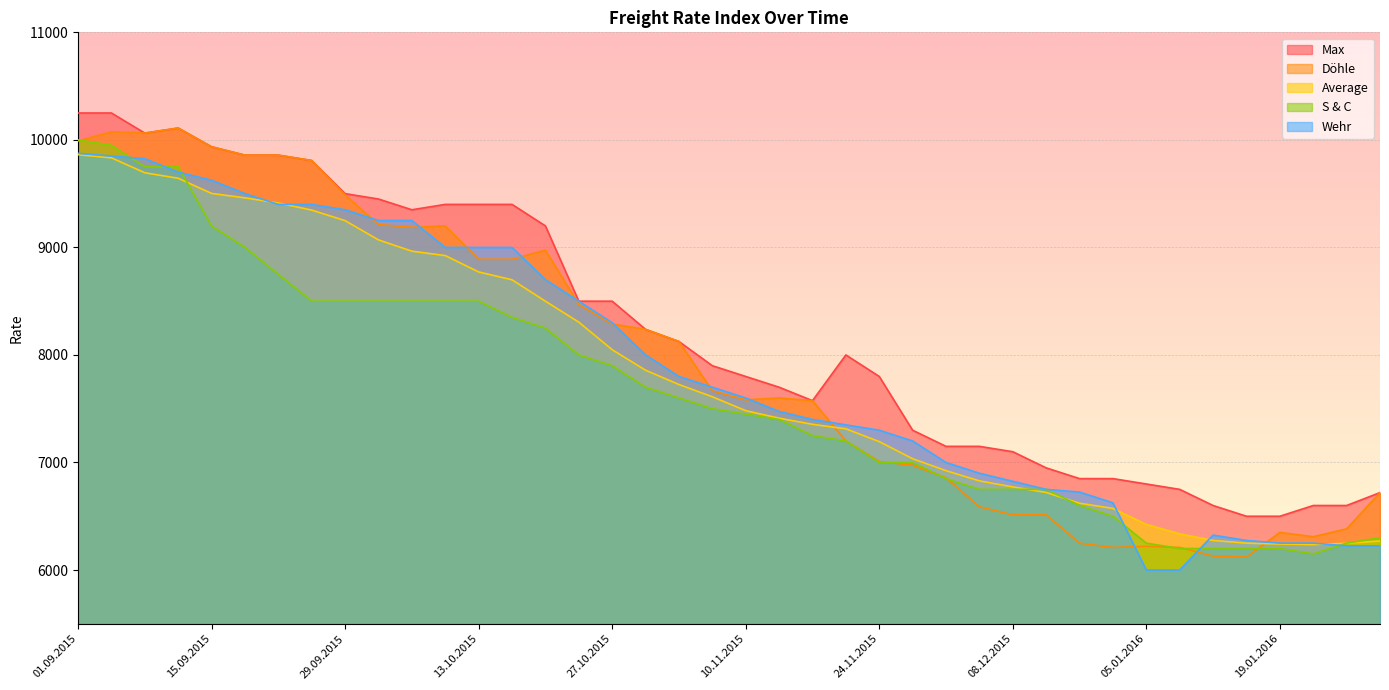

True or false: S_and_C has more than 2 interior local peaks.

False